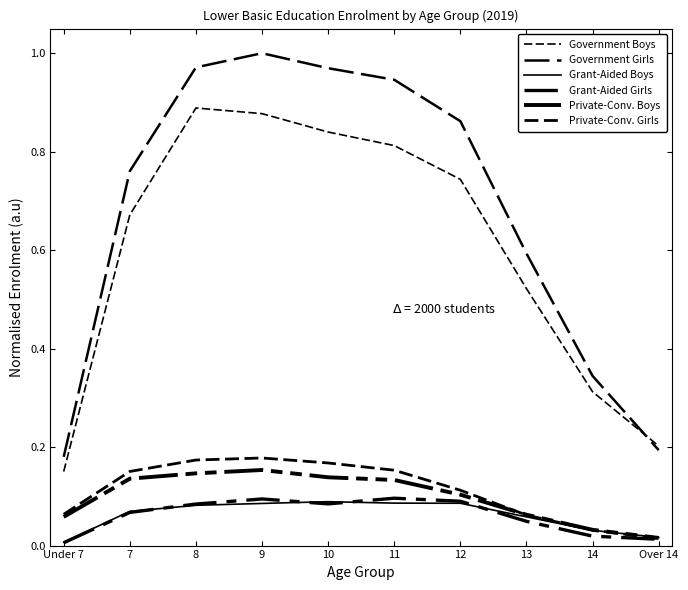

Reading left to right, list all the values displayed in this chart.

Government Boys: 0.2	0.7	0.9	0.9	0.8	0.8	0.7	0.5	0.3	0.2
Government Girls: 0.2	0.8	1.0	1.0	1.0	0.9	0.9	0.6	0.3	0.2
Grant-Aided Boys: 0.0	0.1	0.1	0.1	0.1	0.1	0.1	0.1	0.0	0.0
Grant-Aided Girls: 0.0	0.1	0.1	0.1	0.1	0.1	0.1	0.0	0.0	0.0
Private-Conv. Boys: 0.1	0.1	0.1	0.2	0.1	0.1	0.1	0.1	0.0	0.0
Private-Conv. Girls: 0.1	0.2	0.2	0.2	0.2	0.2	0.1	0.1	0.0	0.0